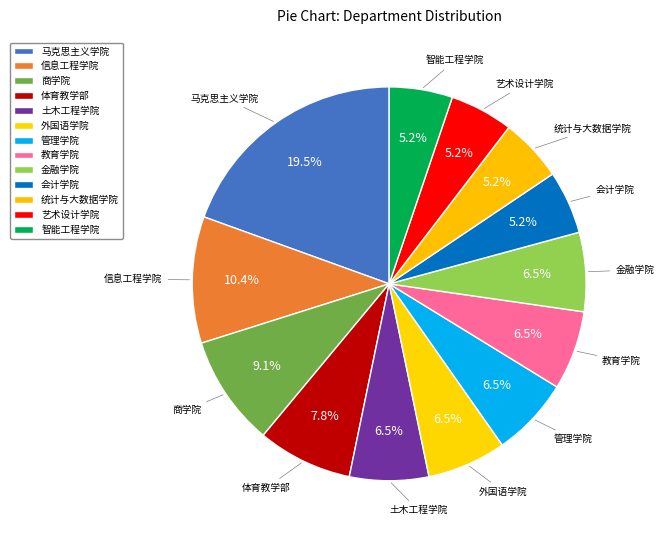

How many slices are in this pie chart?

13